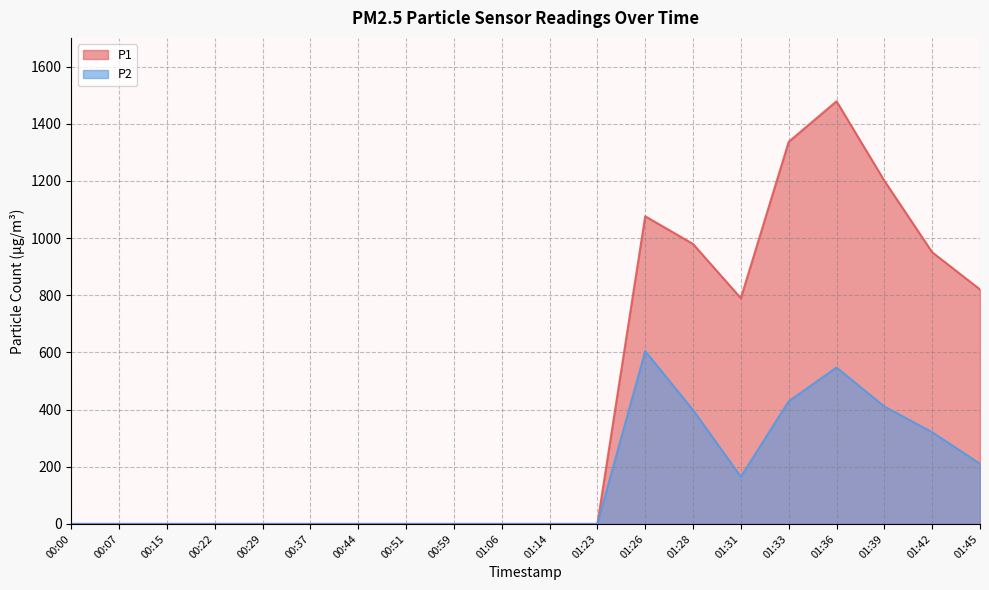

What is the value of the P1 point at the 19th from the left?

950.3